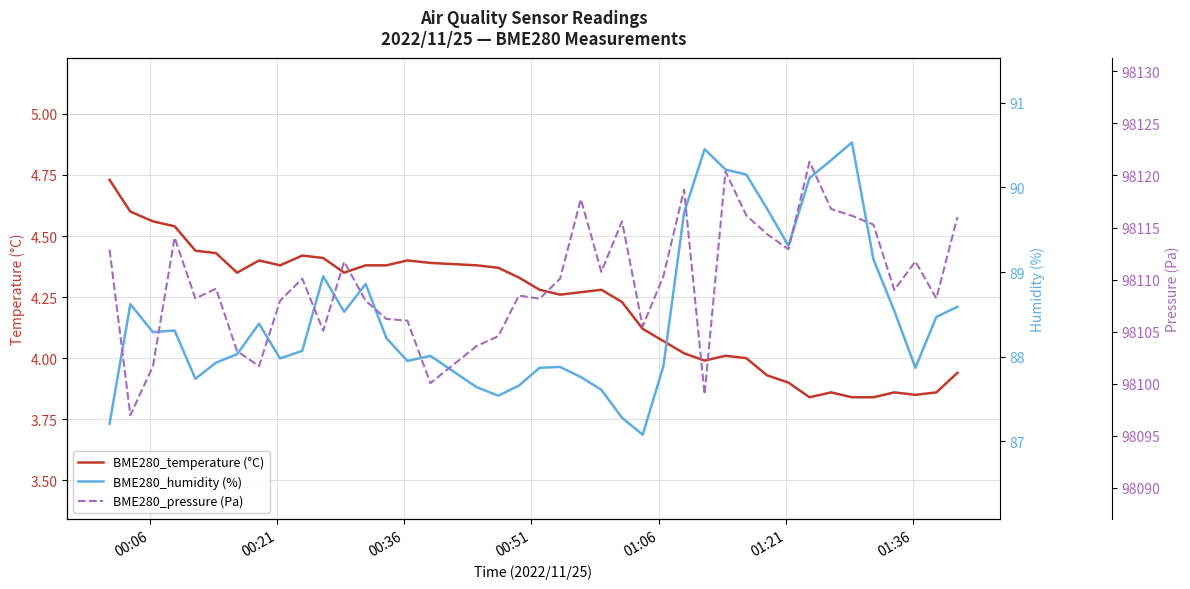

How many data points in BME280_pressure (Pa) are above 98110?

20